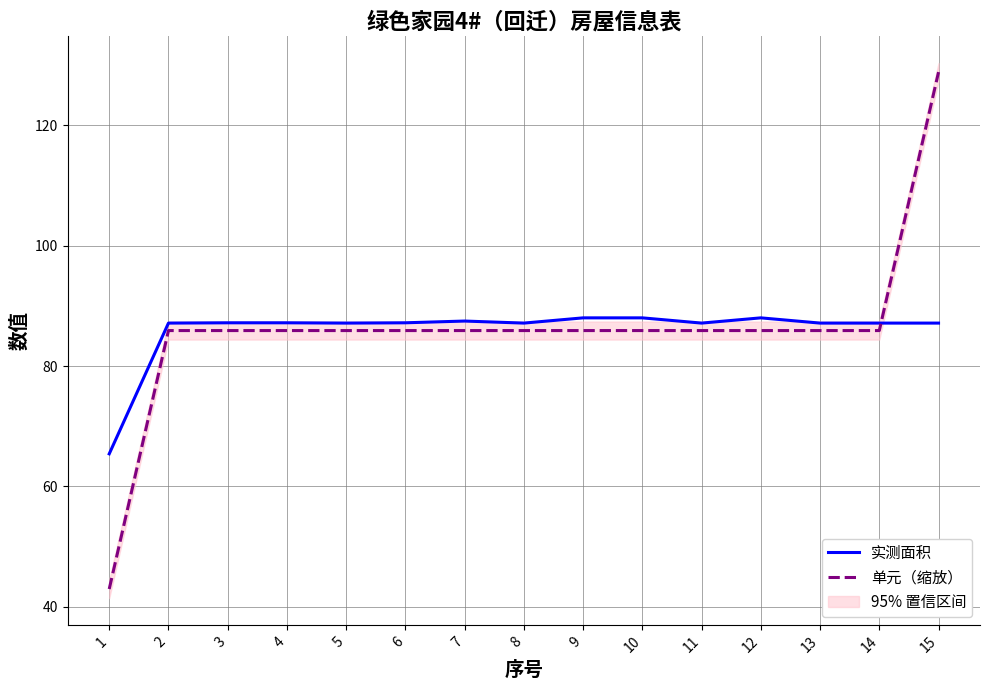

At which label is 实测面积 closest to 76?

1